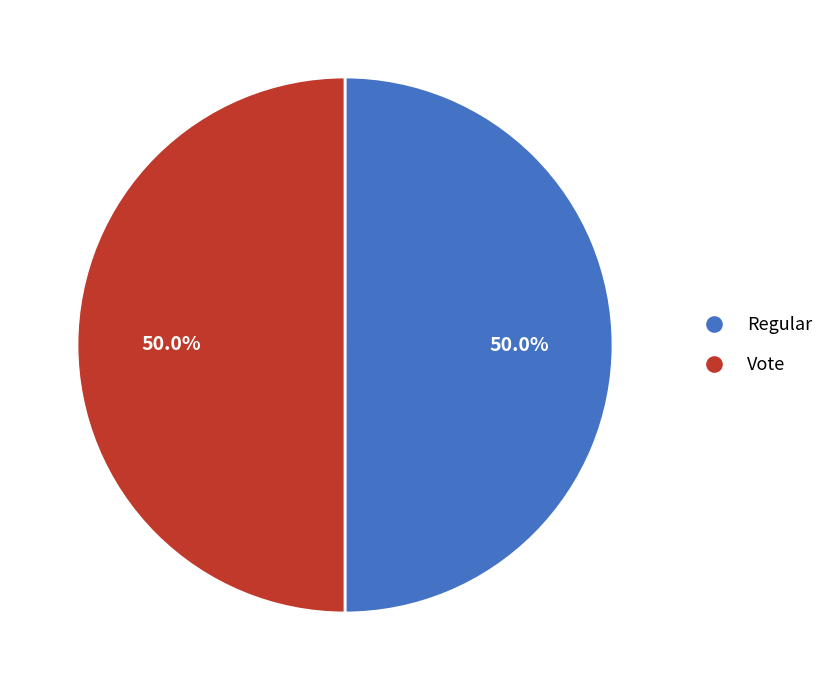

True or false: Vote accounts for 56% of the total.

False